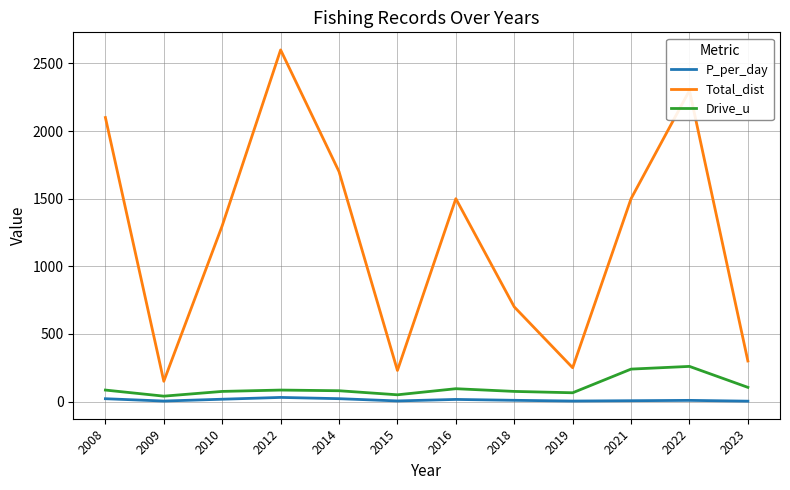

What is the difference between the P_per_day values at 2009 and 2016?

12.0